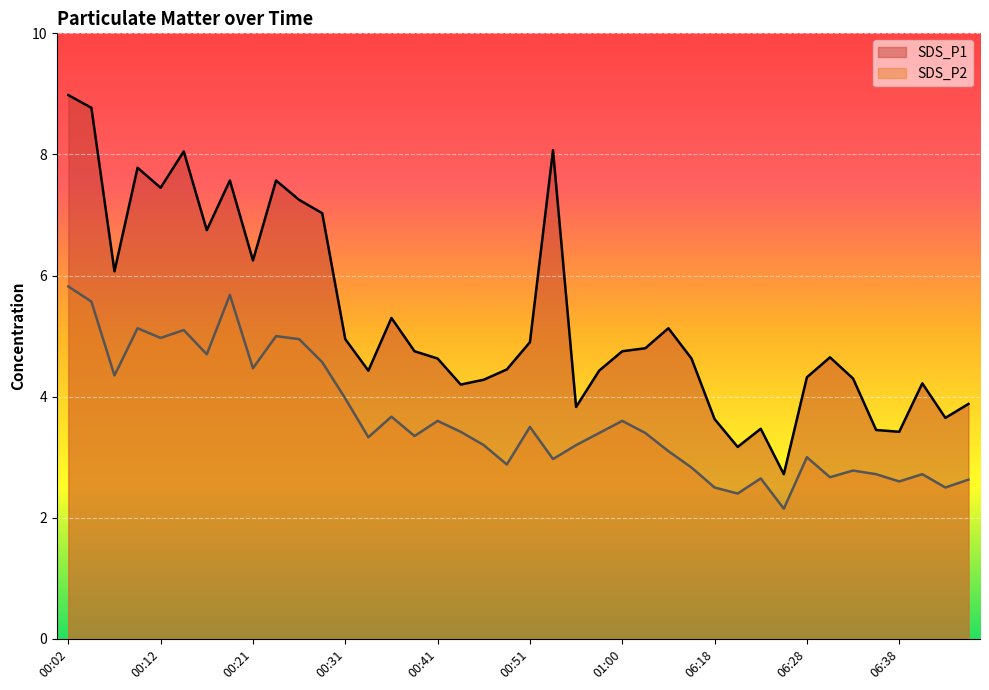

At which category is the sum across all series the highest?

00:02